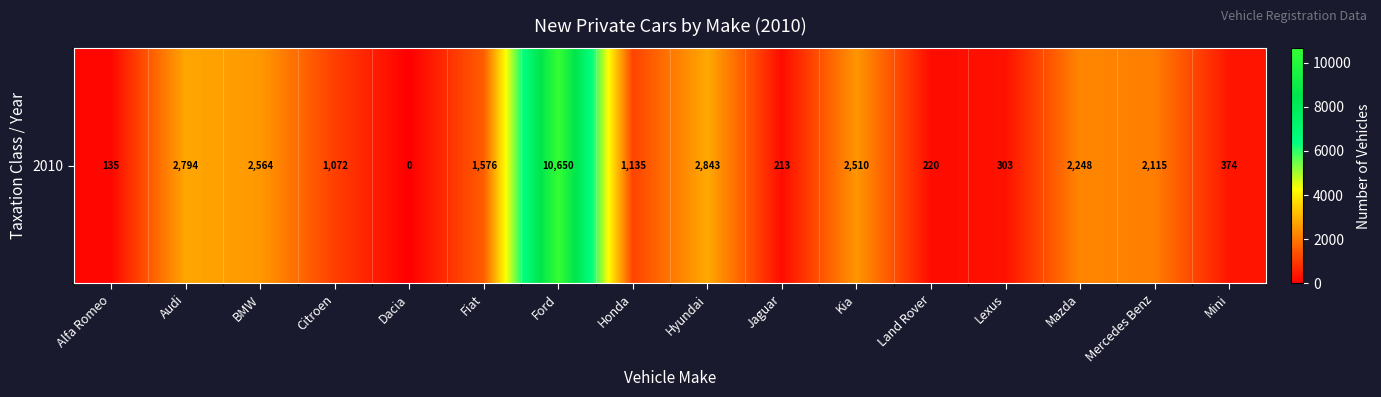

True or false: the data shows 2843 at Hyundai.

True